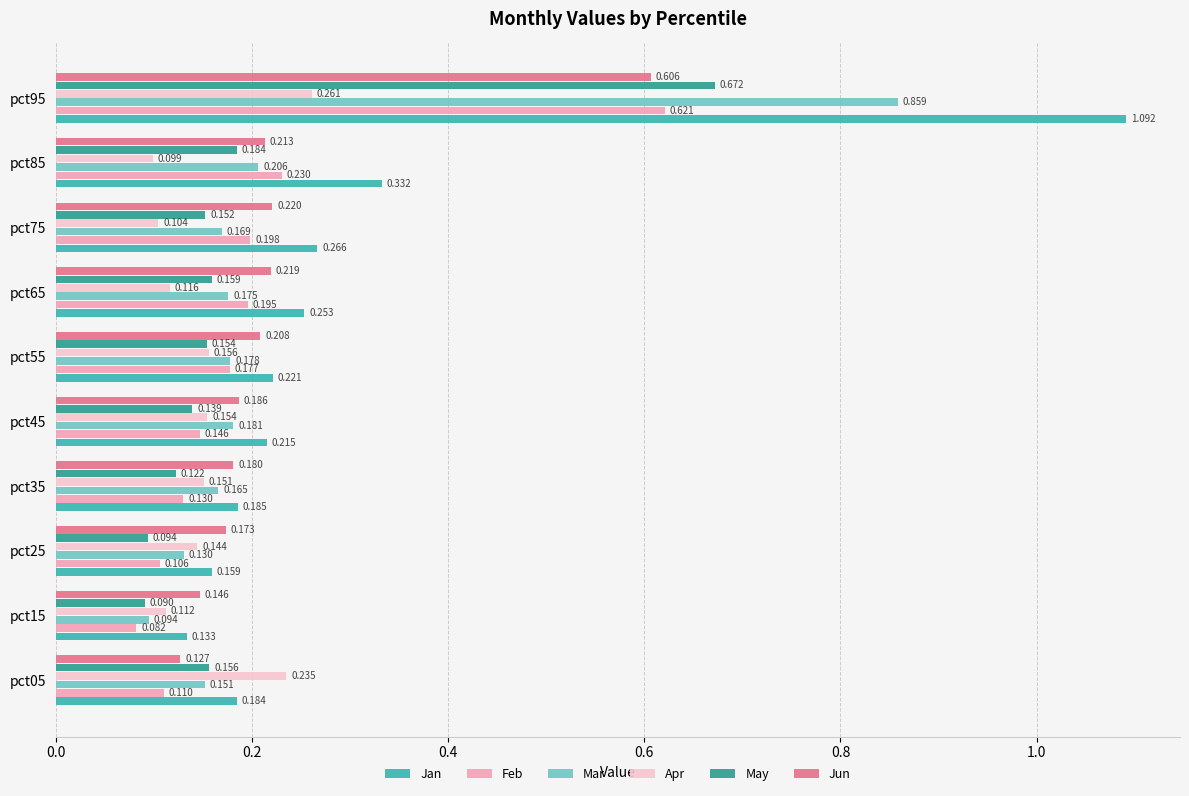

Is the value of May at pct55 greater than the value of Feb at pct75?

No